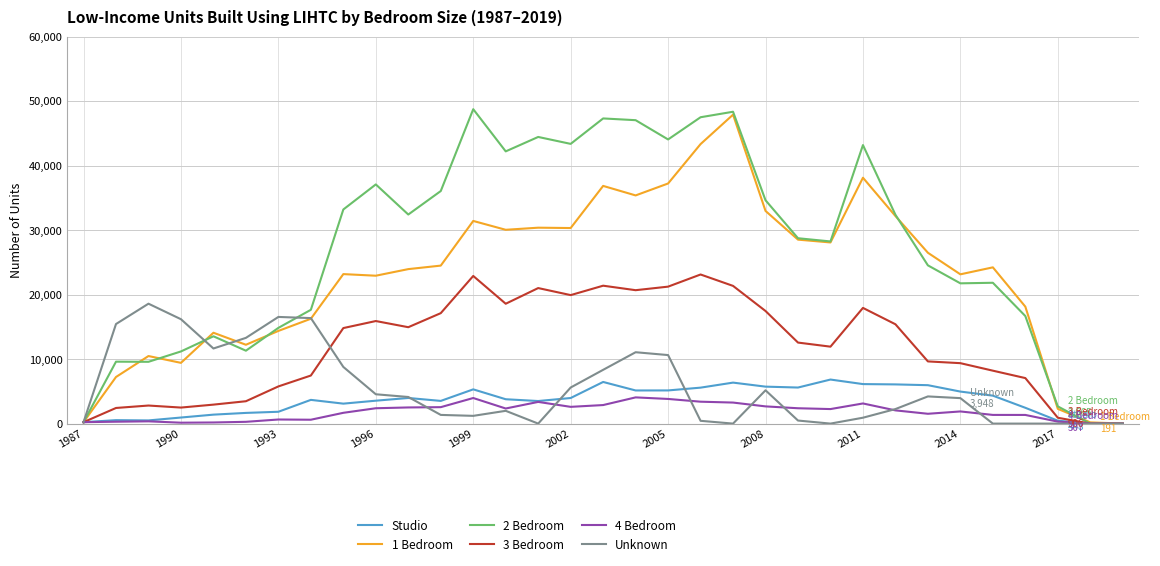

Which series has the largest total across all categories?

2 Bedroom